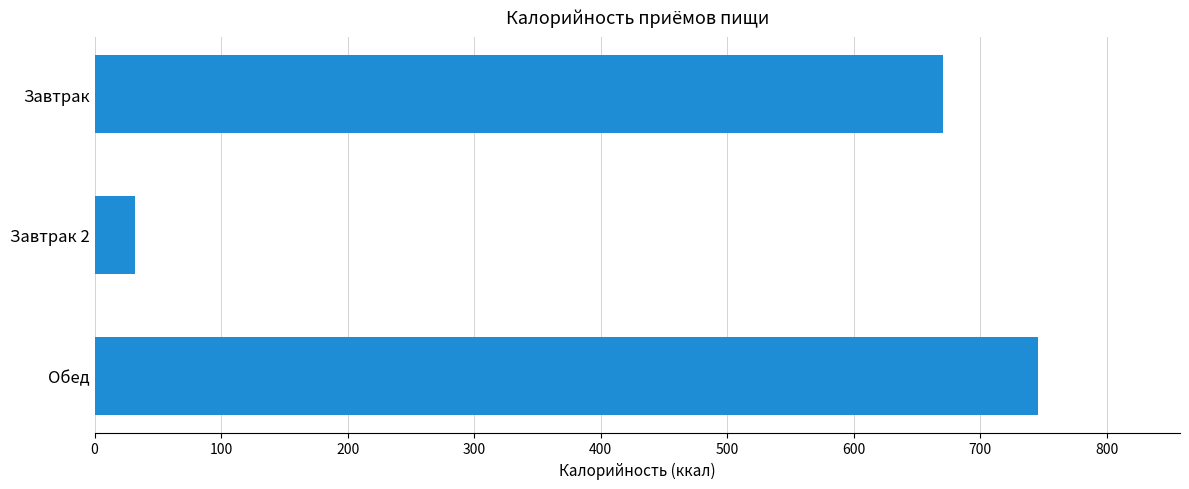

What is the greatest value displayed?

746.0